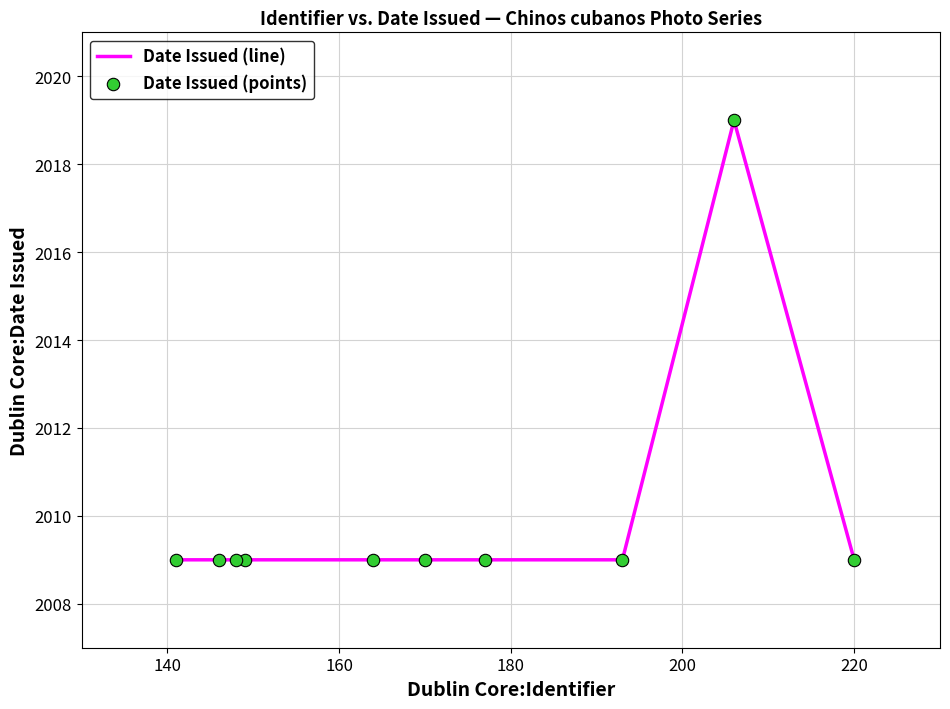

What is the maximum value shown in the chart?

2019